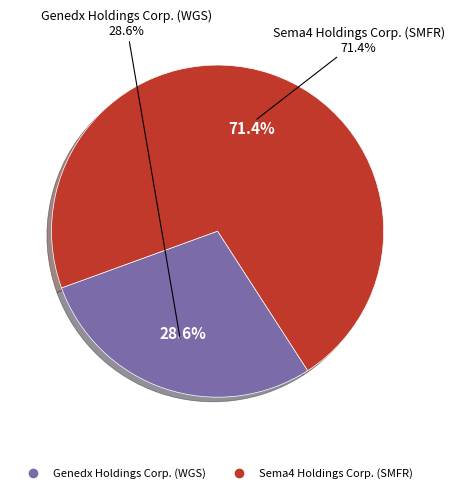

Count the number of slices in the pie.

2